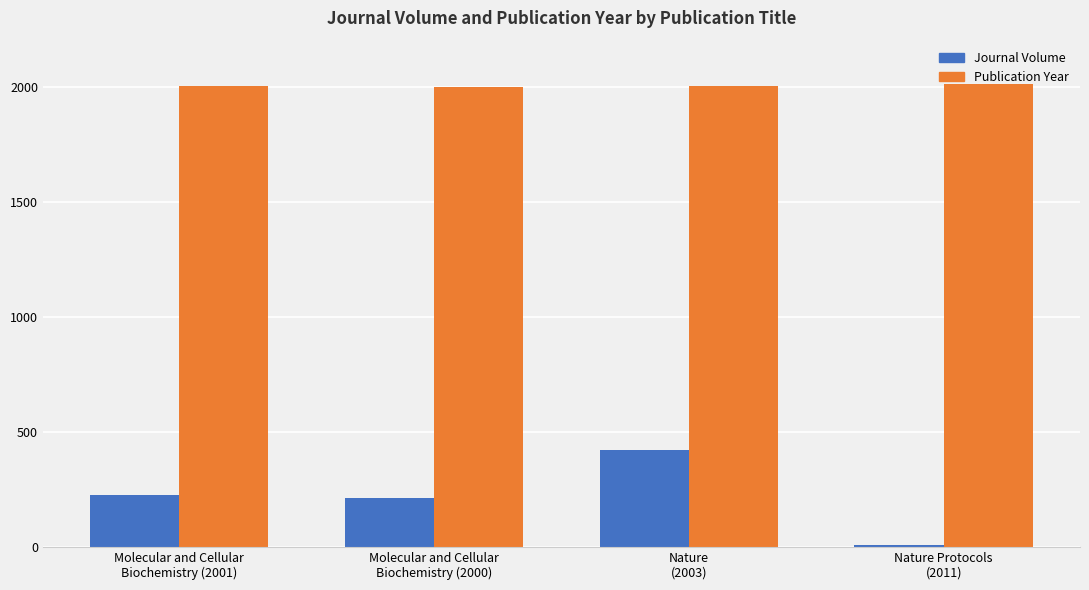

How many groups of bars are there?

4